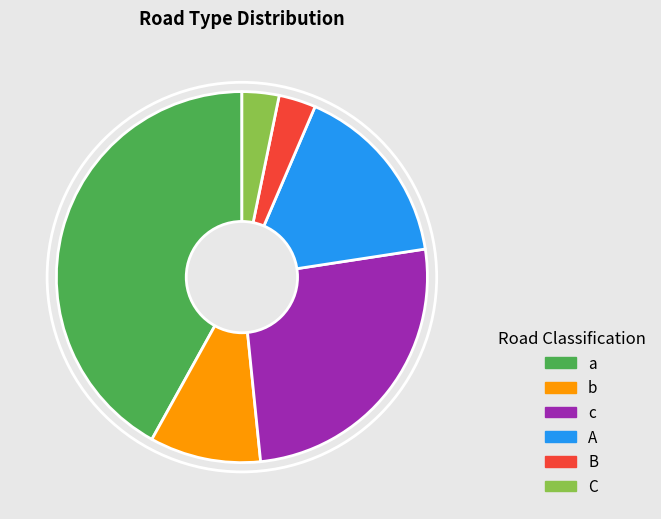

Do B and a together represent more than half of the pie?

No